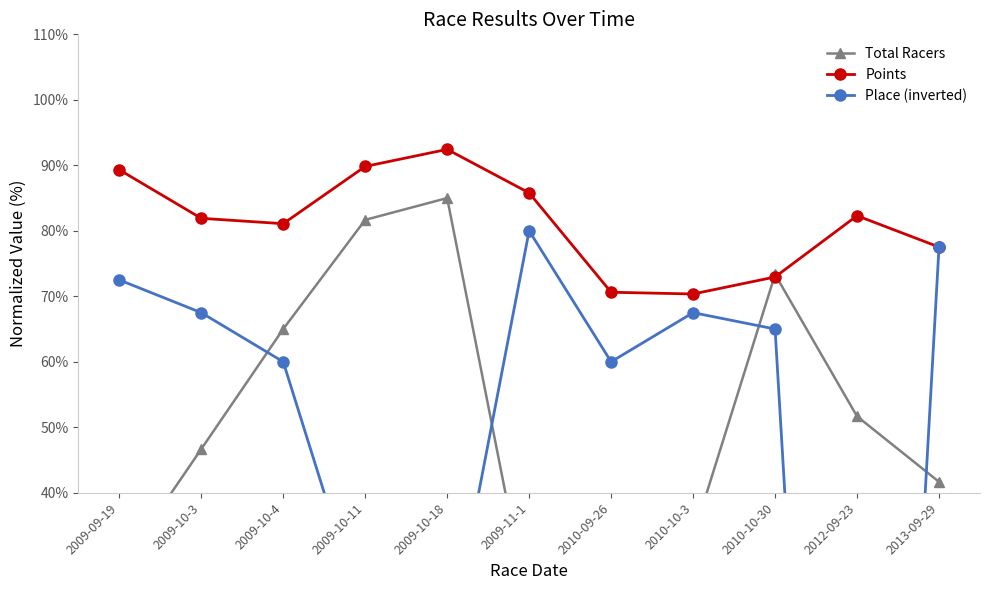

What is the label of the 10th point from the right?

2009-10-3